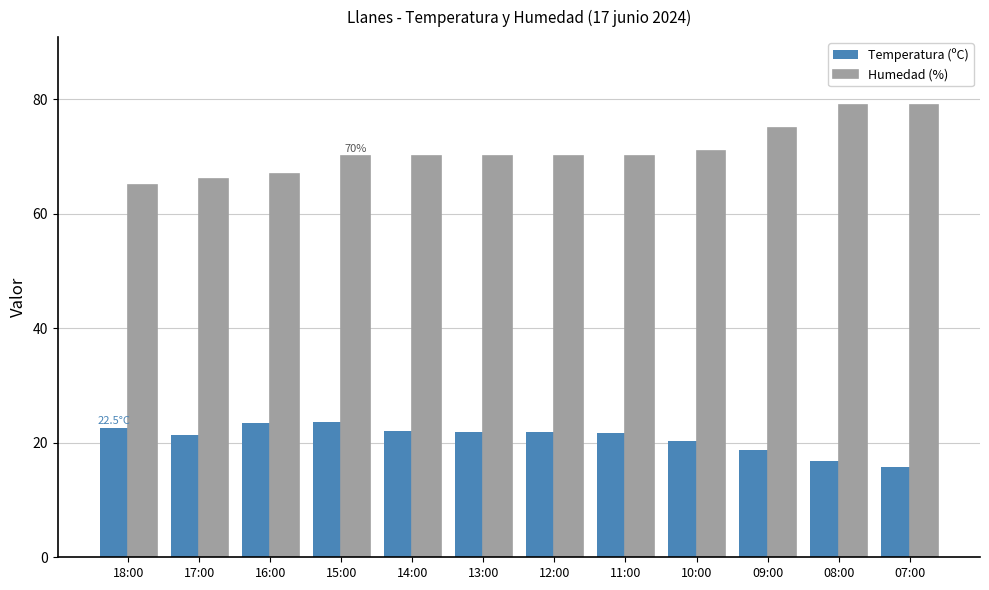

What is the value of the Temperatura (ºC) bar at the 2nd from the left?

21.3